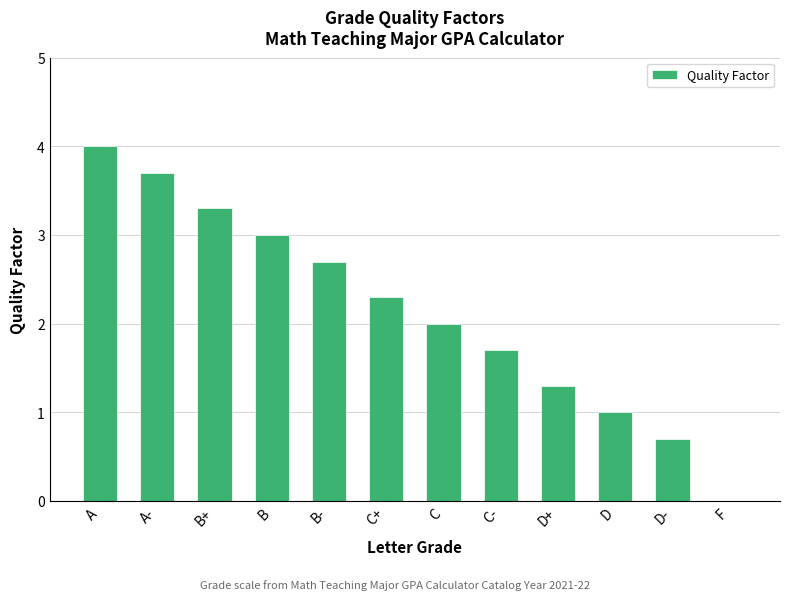

What value does the data have at D?

1.0